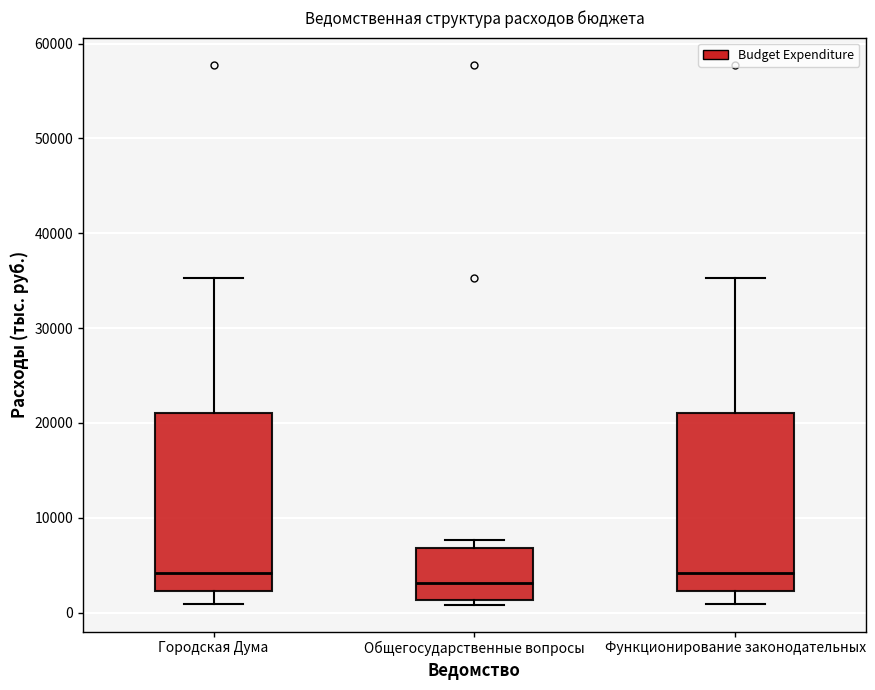

Reading left to right, transcribe this box plot: for each box, give where its median line is, the range the box spans, and where its two whiskers end, as read against the y-axis. The values are not printed on the chart, so give them approximately, as read against the axis.

Городская Дума: median 4000, box 2000 to 21000, whiskers 1000 to 35000
Общегосударственные вопросы: median 3000, box 1000 to 7000, whiskers 1000 (just below the box's lower edge) to 8000
Функционирование законодательных: median 4000, box 2000 to 21000, whiskers 1000 to 35000